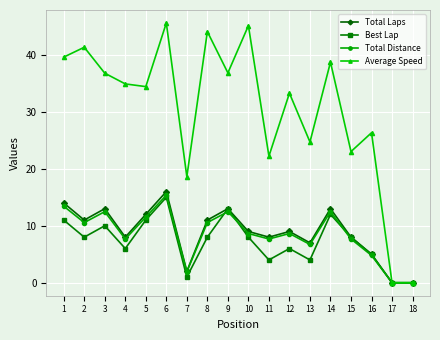

What is the difference between the highest and lowest values at 5?

23.4